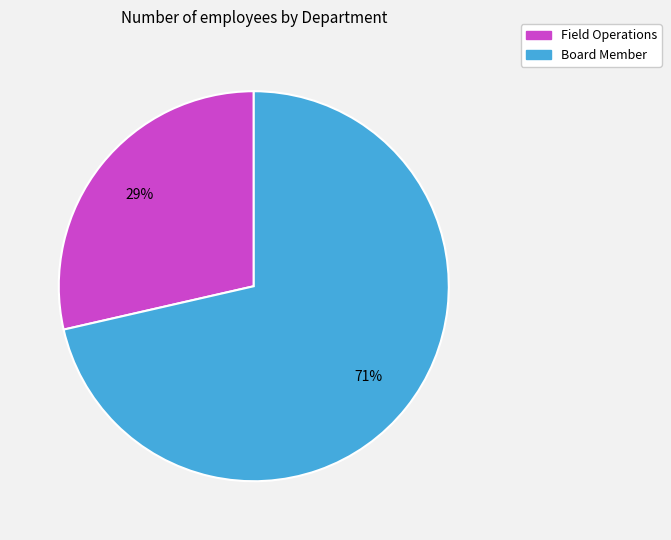

Rank the categories by value from lowest to highest.

Field Operations, Board Member